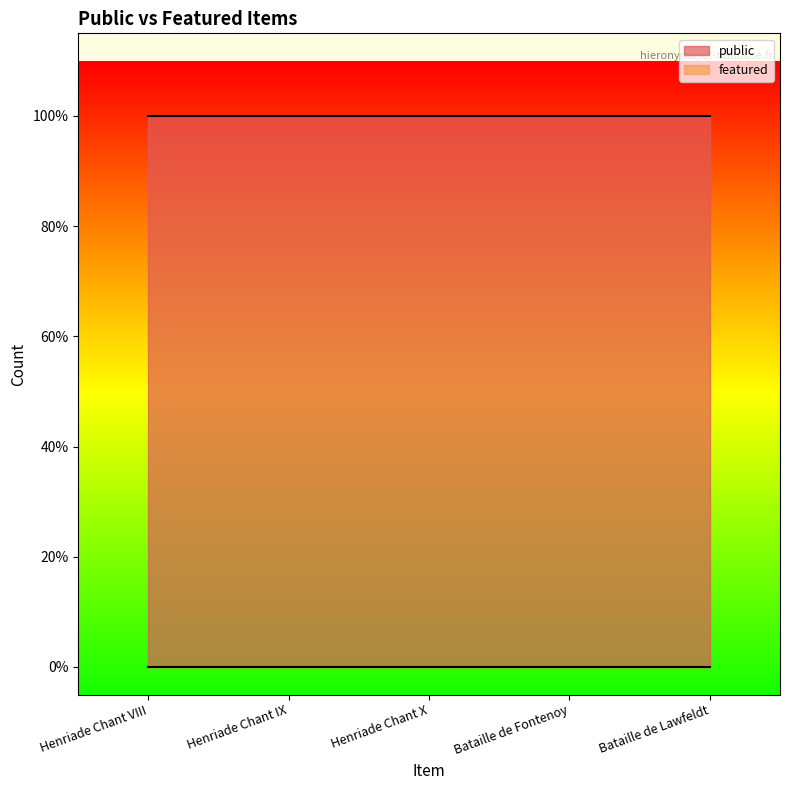

At how many categories does at least one series exceed 0?

5